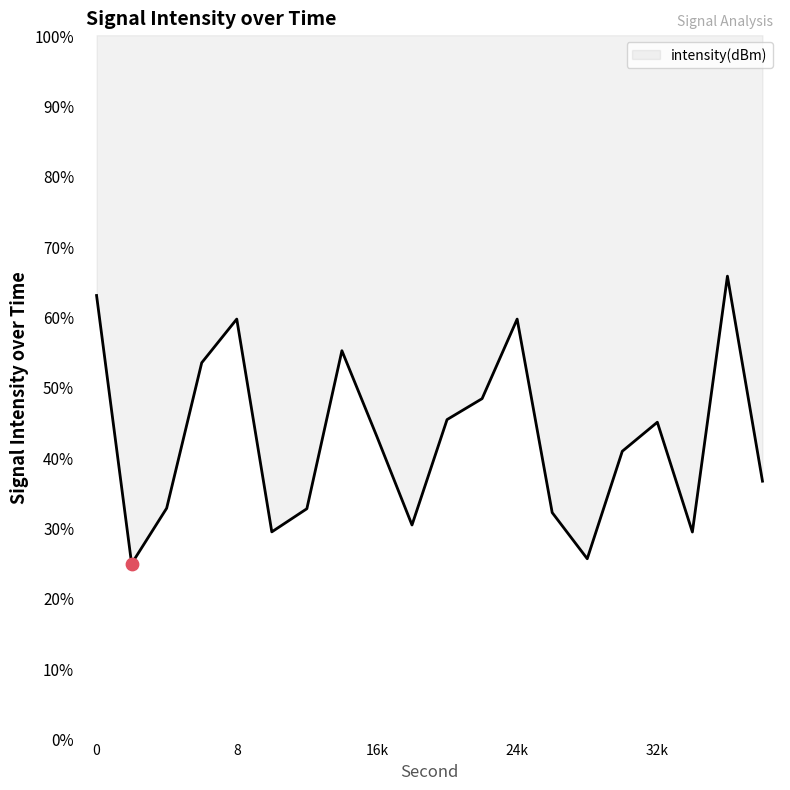

What is the change in value from 28 to 36?

+40.2